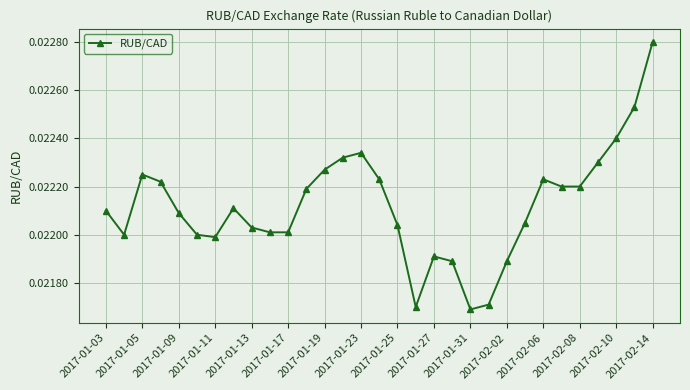

Count the values in the range 0 to 1.

31